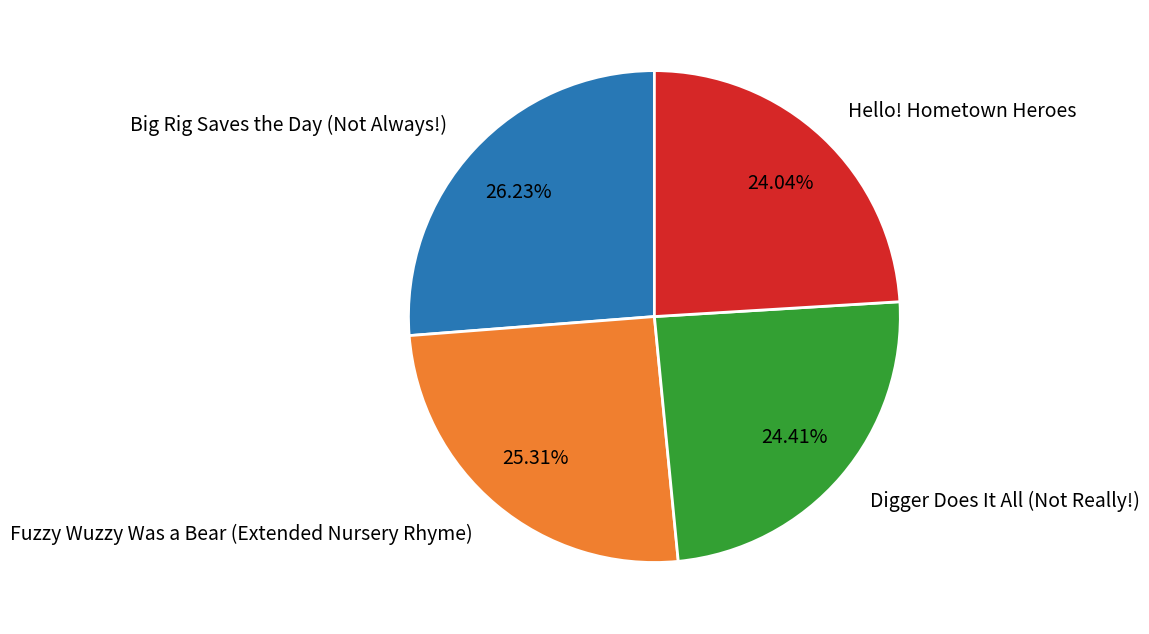

What is the ratio of the value at Hello! Hometown Heroes to the value at Fuzzy Wuzzy Was a Bear (Extended Nursery Rhyme)?

0.9